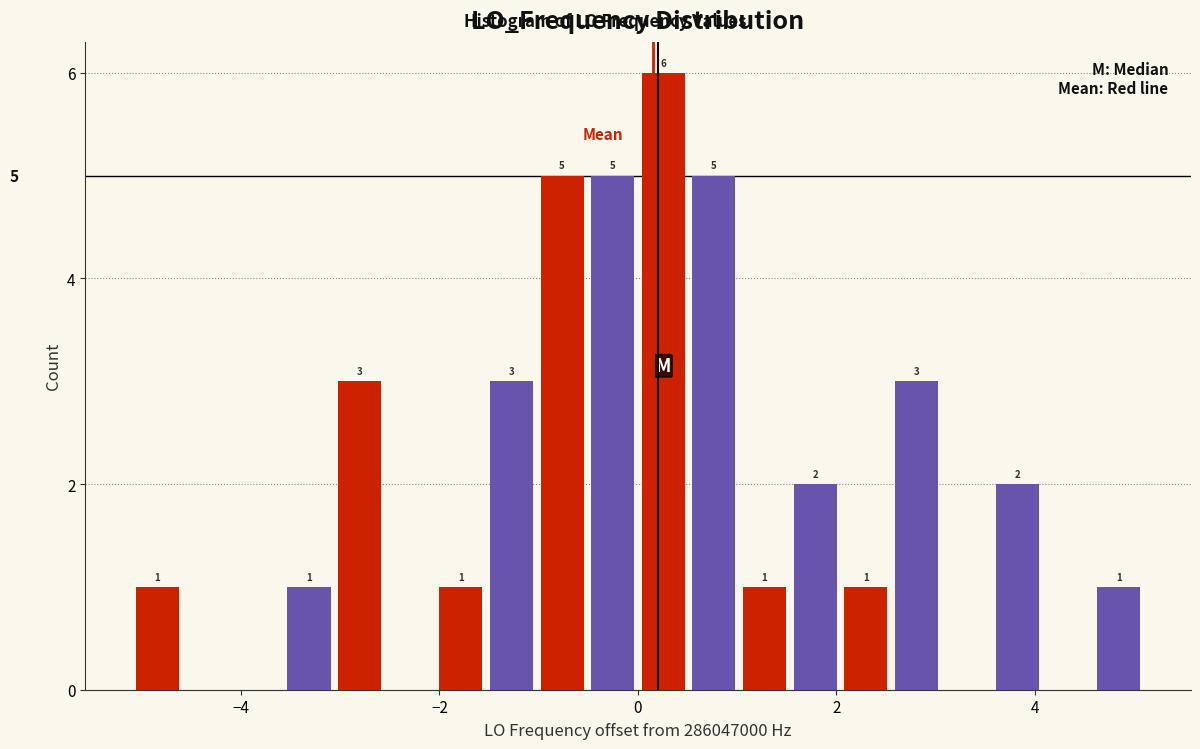

Around what value on the x-axis is the tallest bar? Give the approximate position of its centre, as read against the axis.

0.2